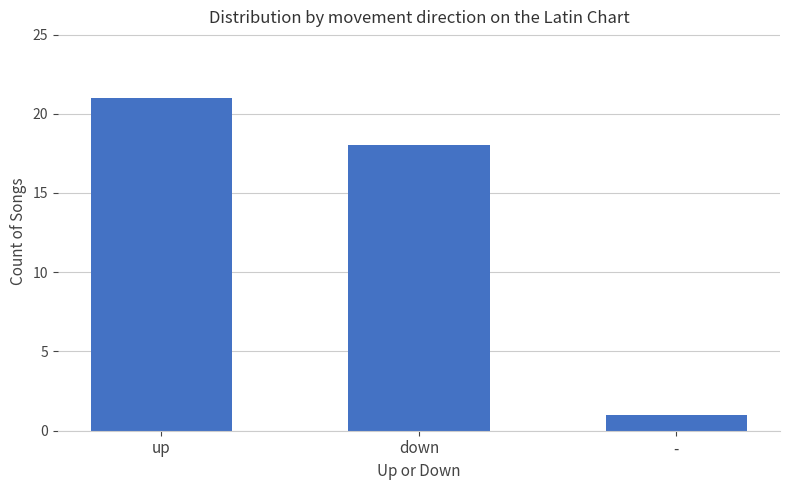

What position from the right is -?

1